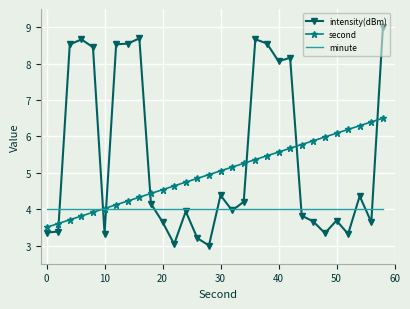

Which series has the largest range (max minus min)?

intensity(dBm)